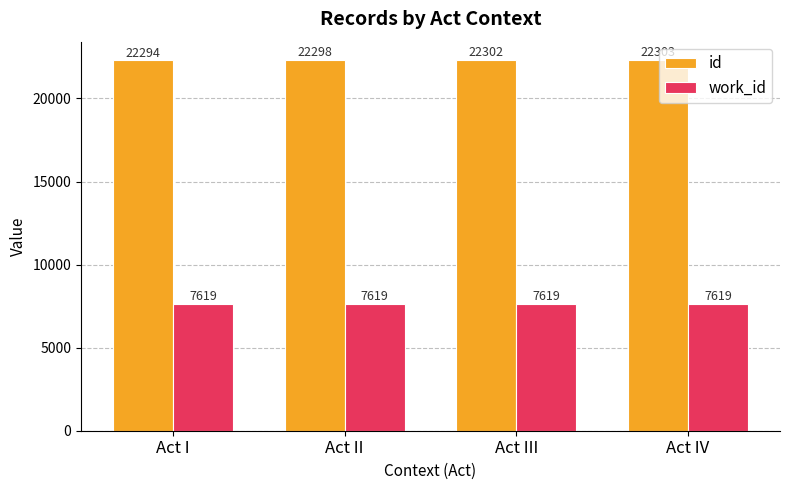

List the series in order of their peak value, lowest first.

work_id, id